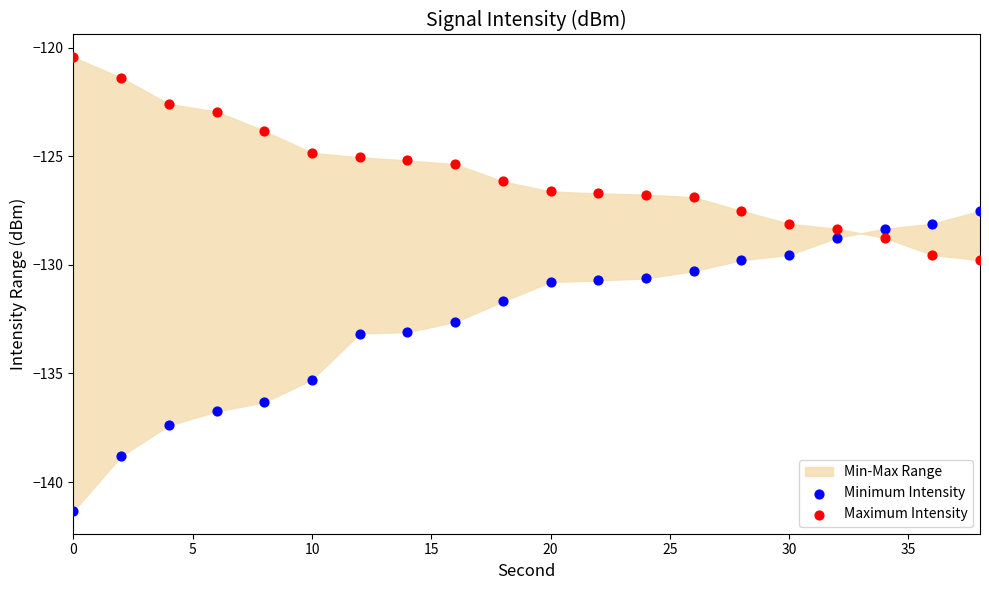

Which series contains the lowest Y value?

Minimum Intensity